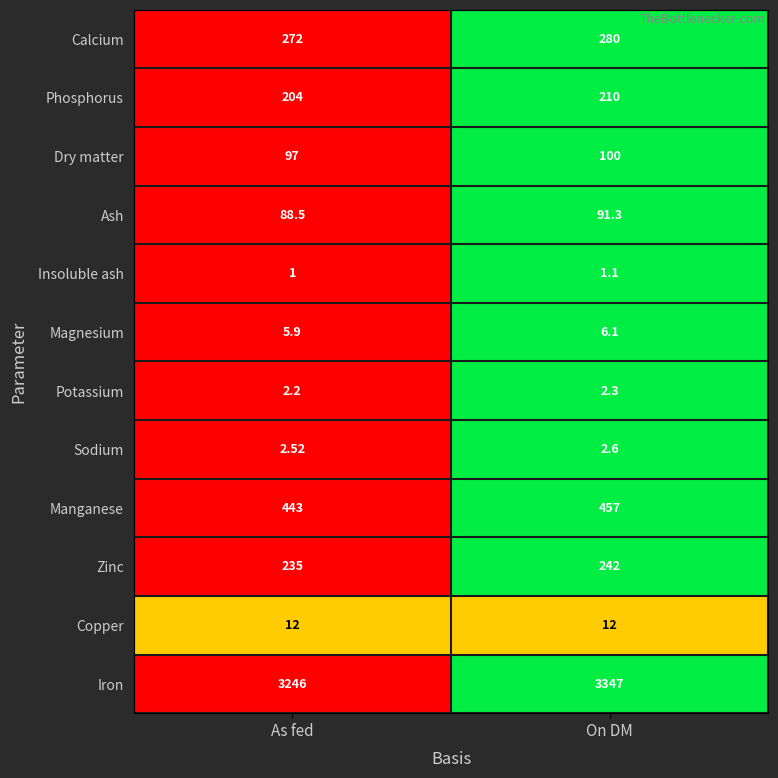

Which series has the widest spread of values?

Iron